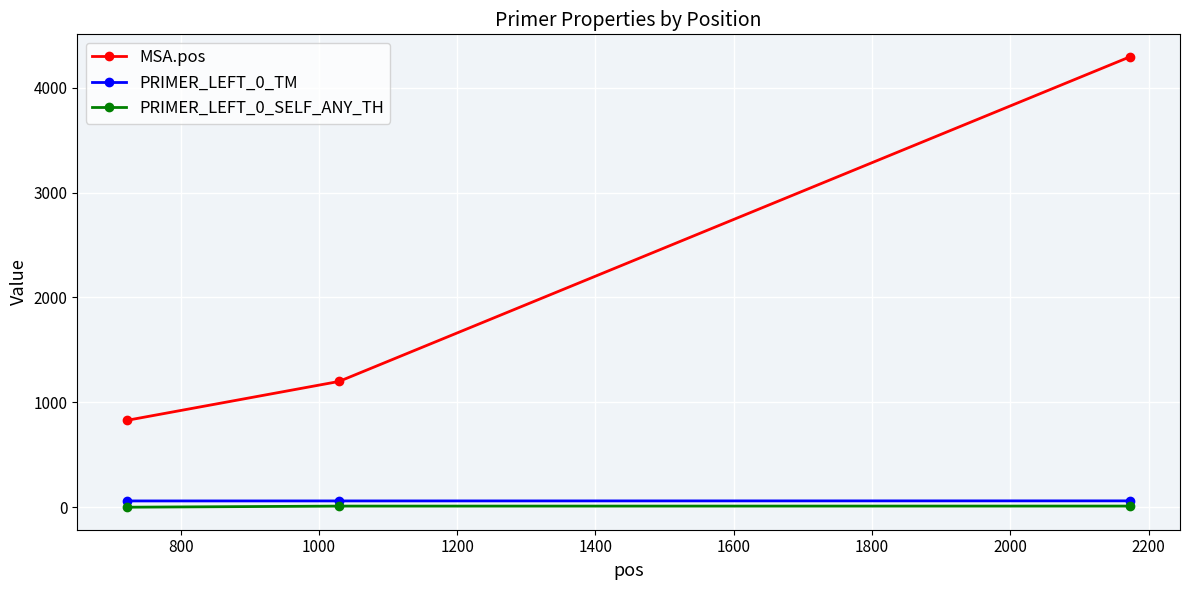

How many data points in PRIMER_LEFT_0_SELF_ANY_TH are less than 10?

1